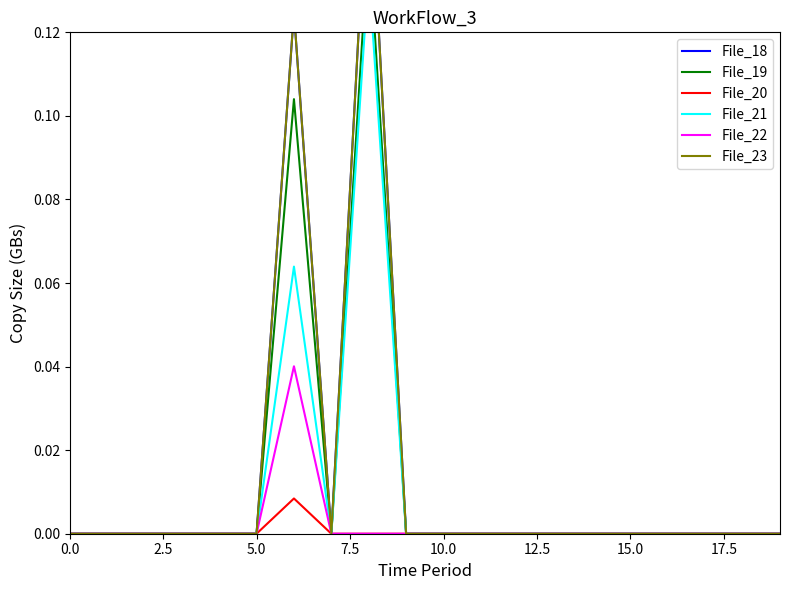

What is the difference between the maximum and minimum values in the File_23 series?

0.2